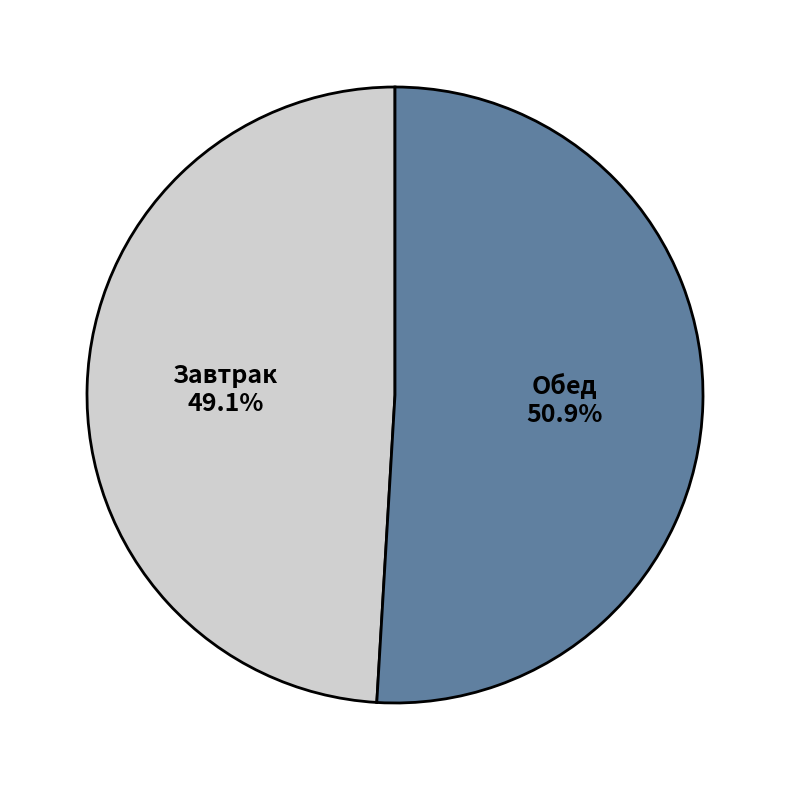

How many segments does this pie chart have?

2